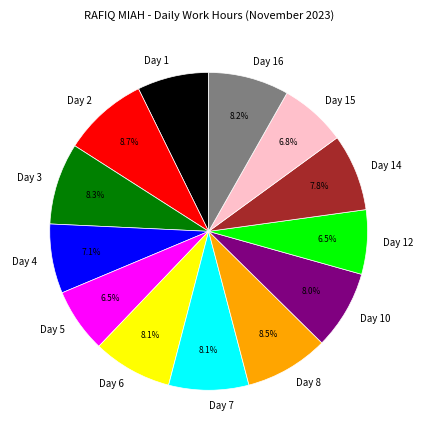

Is the sum of Day 14 and Day 3 greater than half?

No